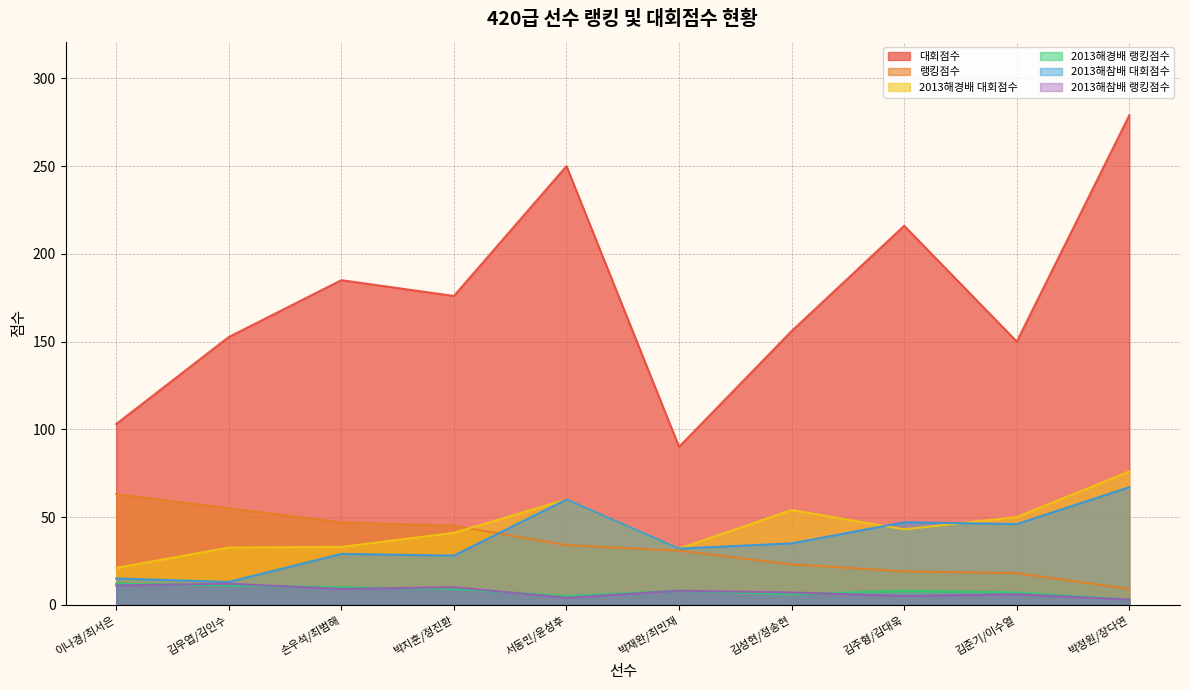

At how many categories does at least one series exceed 91?

9